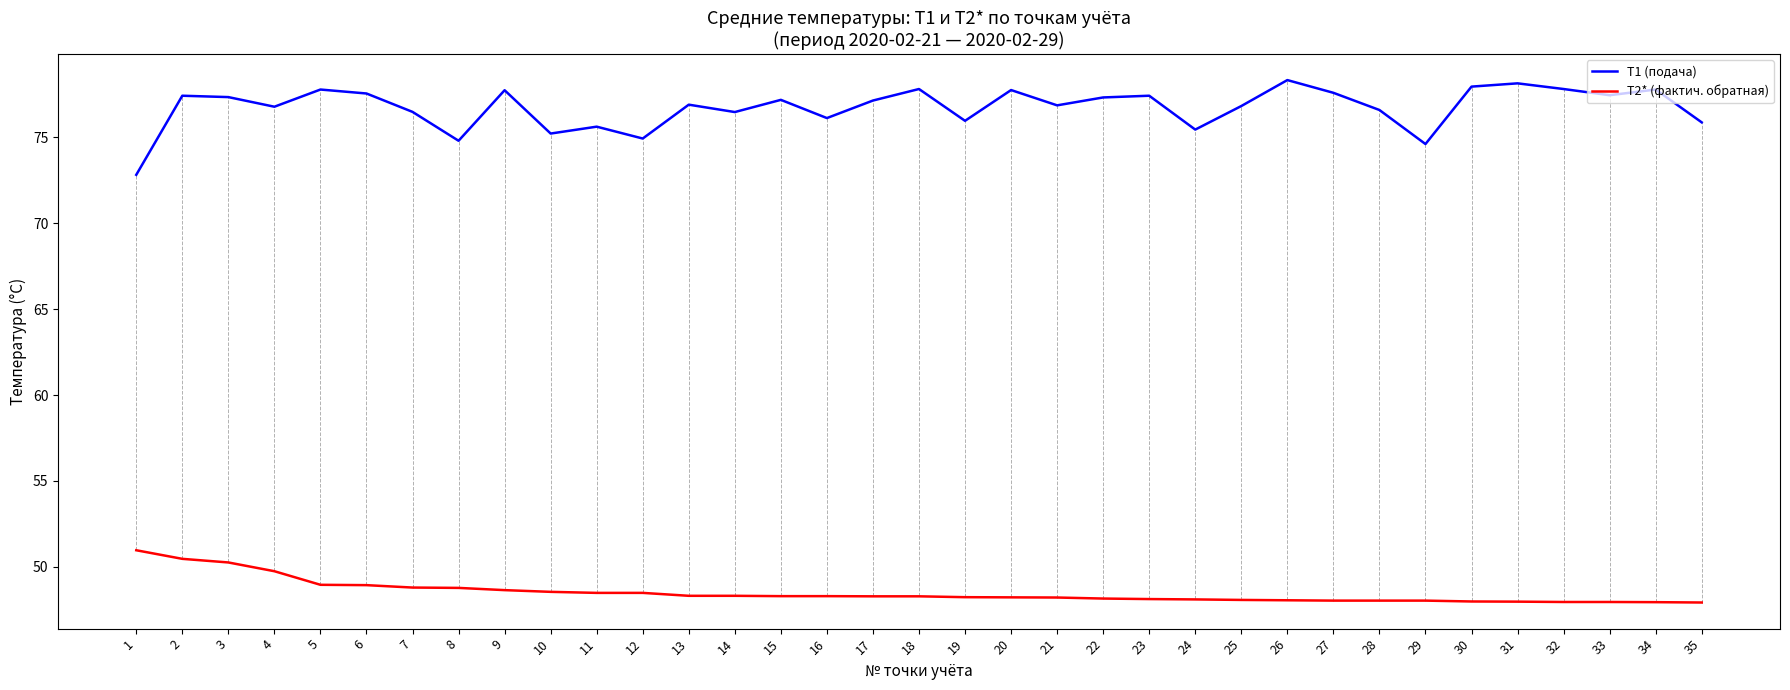

What is the greatest value displayed?

78.3